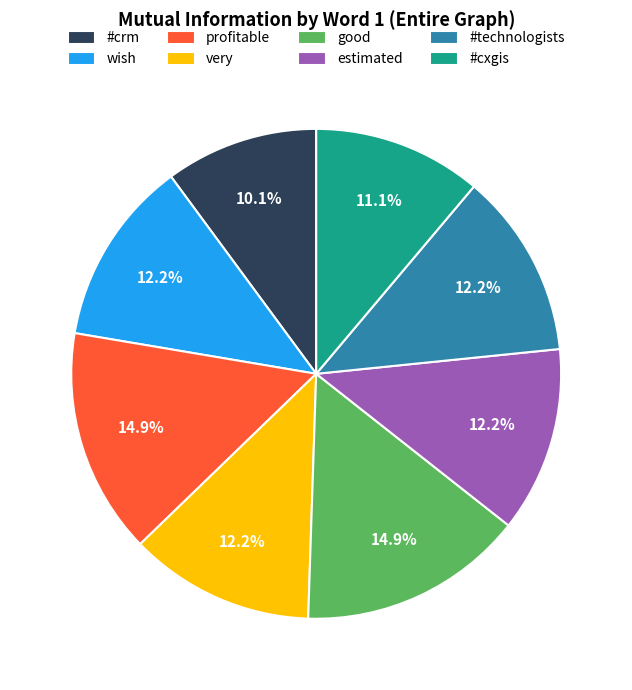

What is the smallest slice in the pie chart?

#crm